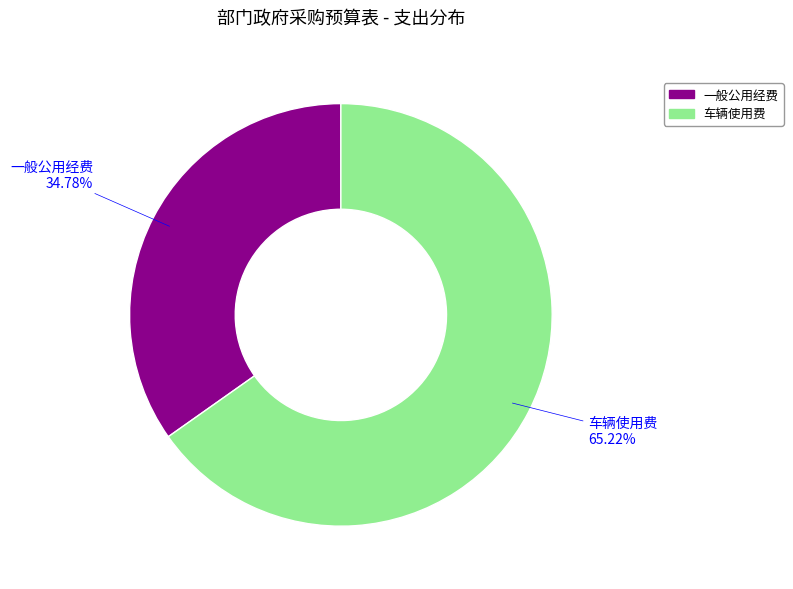

Combined, do 车辆使用费 and 一般公用经费 account for over 50%?

Yes